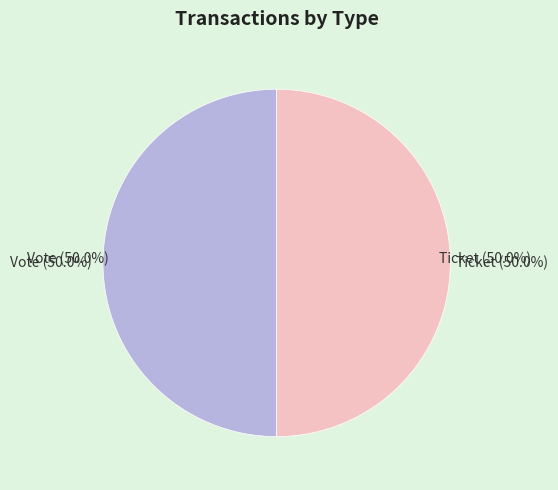

Count the number of slices in the pie.

2